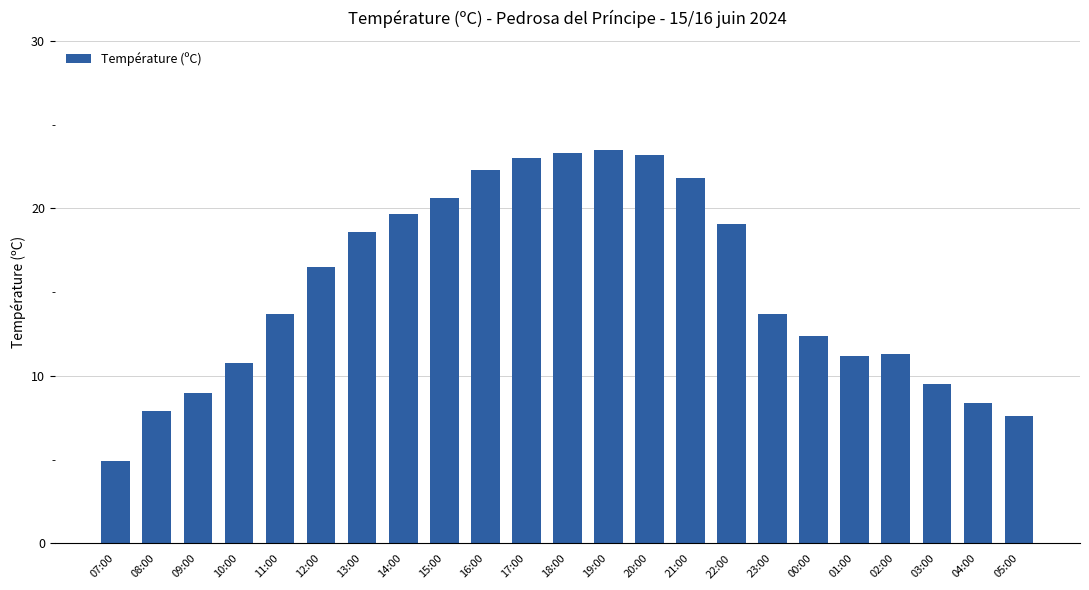

Between 07:00 and 04:00, which is larger?

04:00